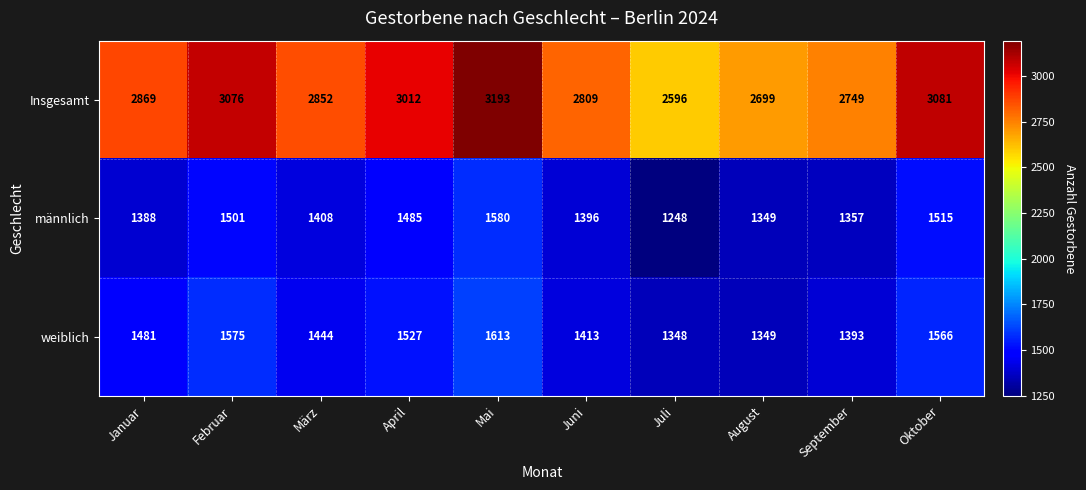

Which series has the largest range (max minus min)?

Insgesamt